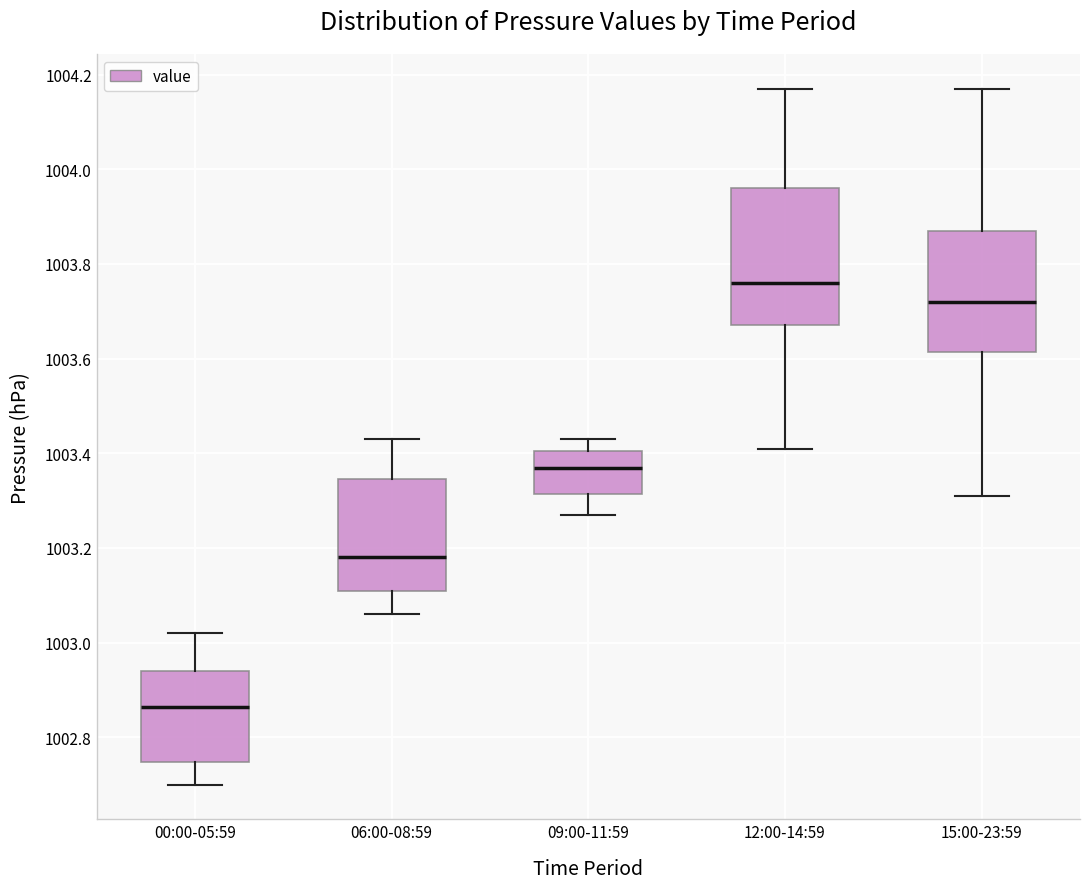

Which box is the tallest, from its lower edge to its upper edge?

12:00-14:59